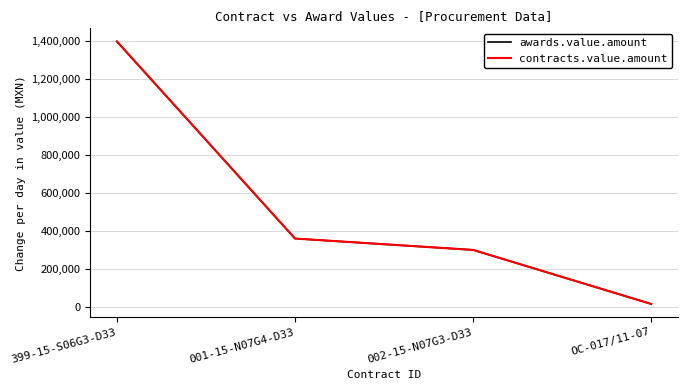

True or false: awards.value.amount has a value of 22431 at OC-017/11-07.

False